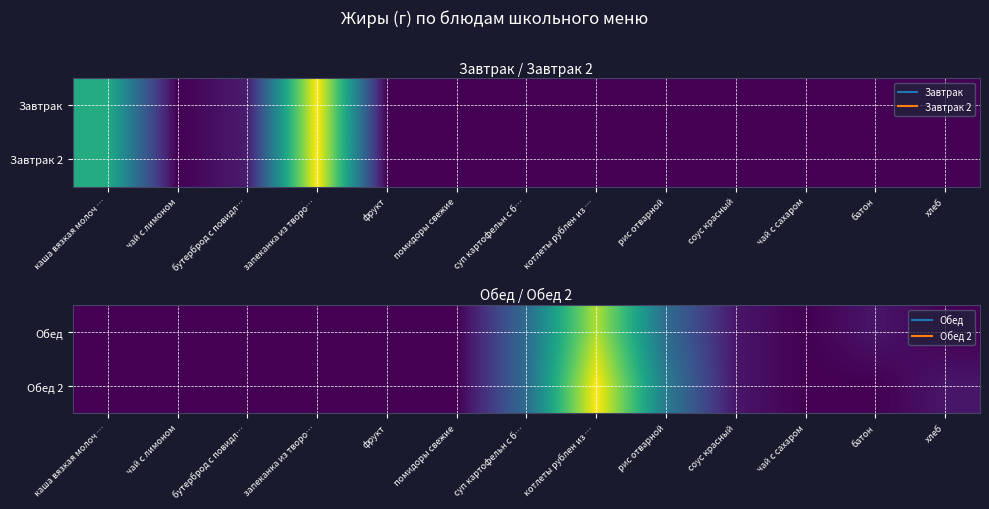

At which category is the sum across all series the highest?

котлеты рублен из …